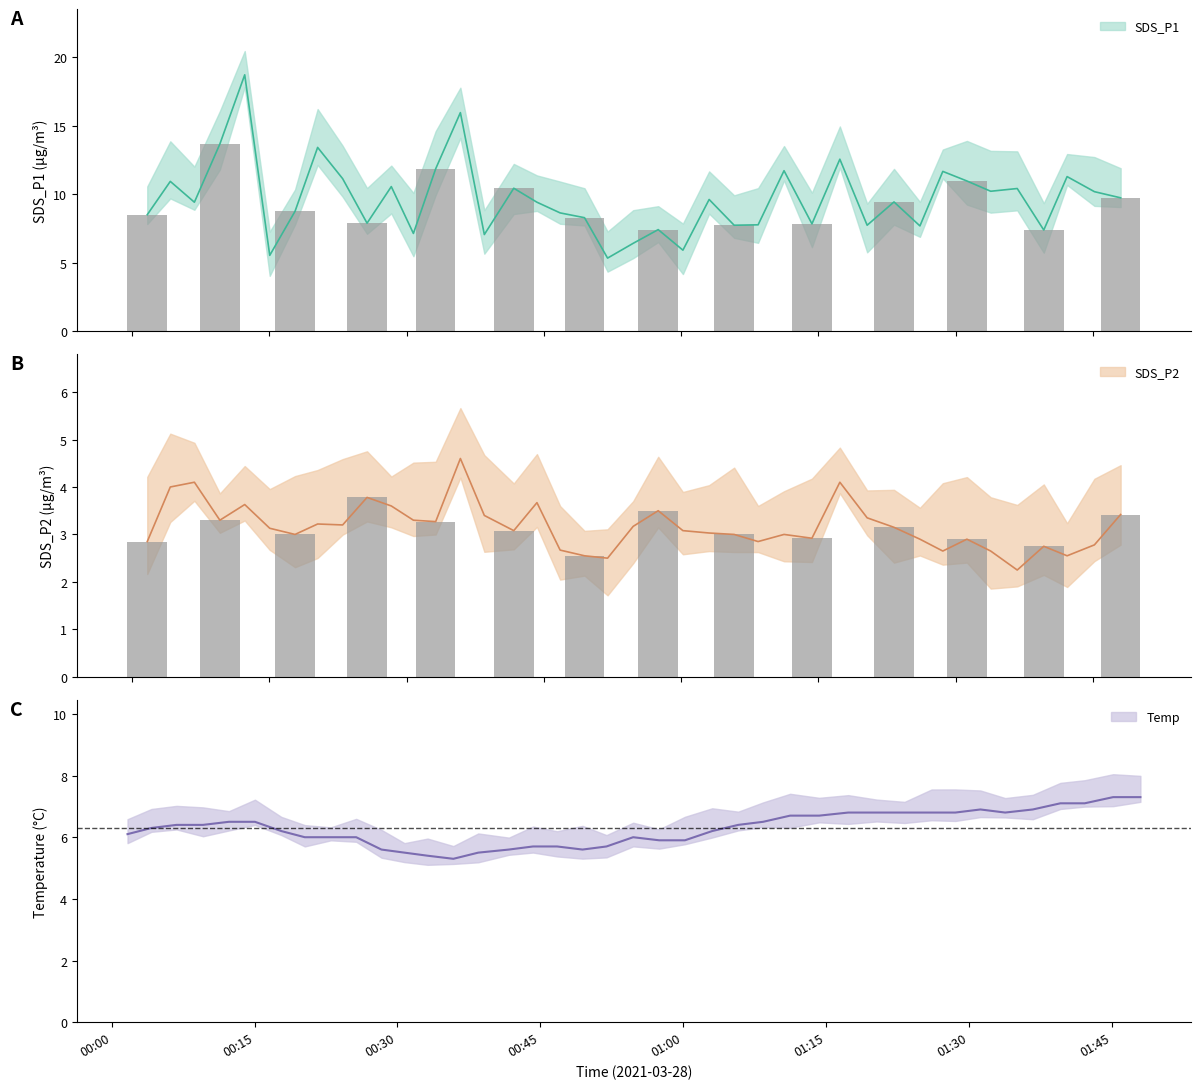

What is the total value across all series at 00:00?

17.5